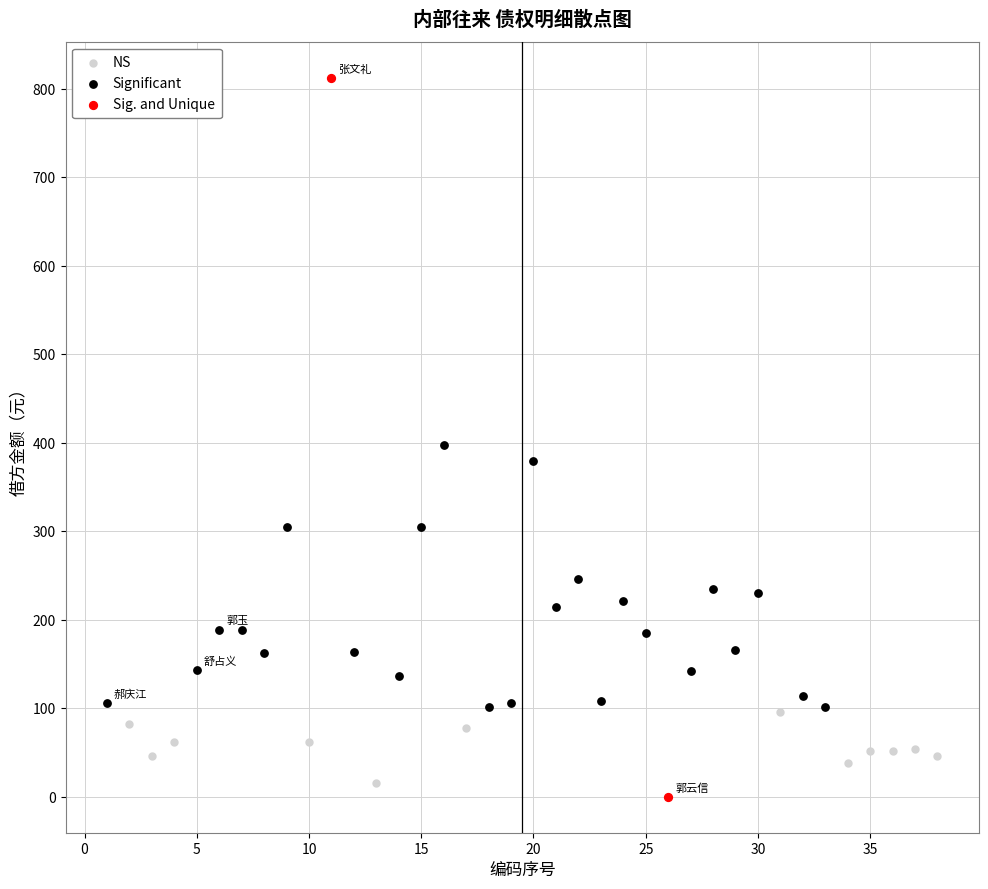

What are all the series names shown in the legend?

NS, Significant, Sig. and Unique